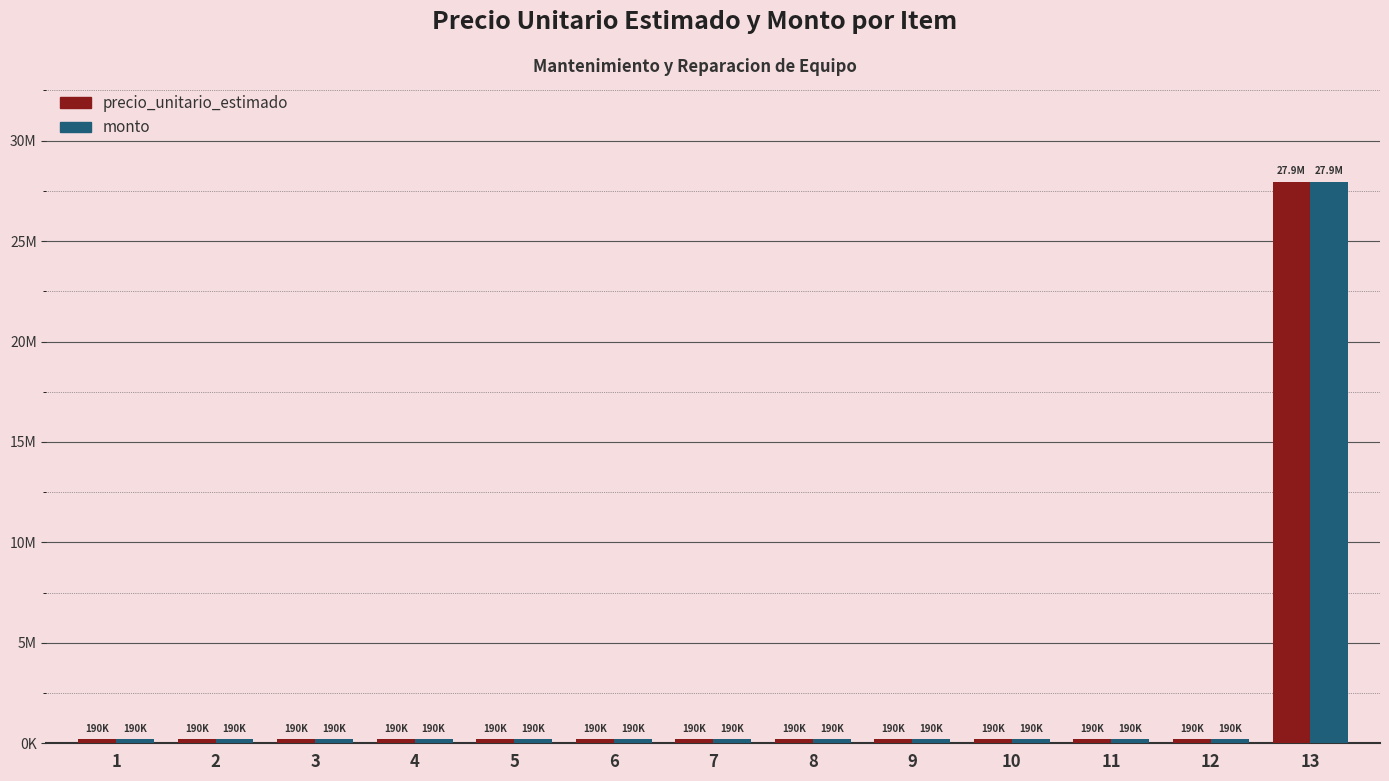

At how many categories does at least one series exceed 15615558?

1